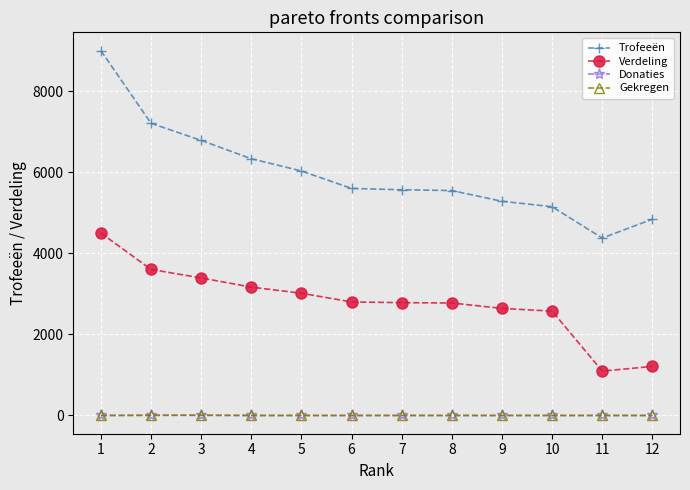

How many data points does each series have?

12